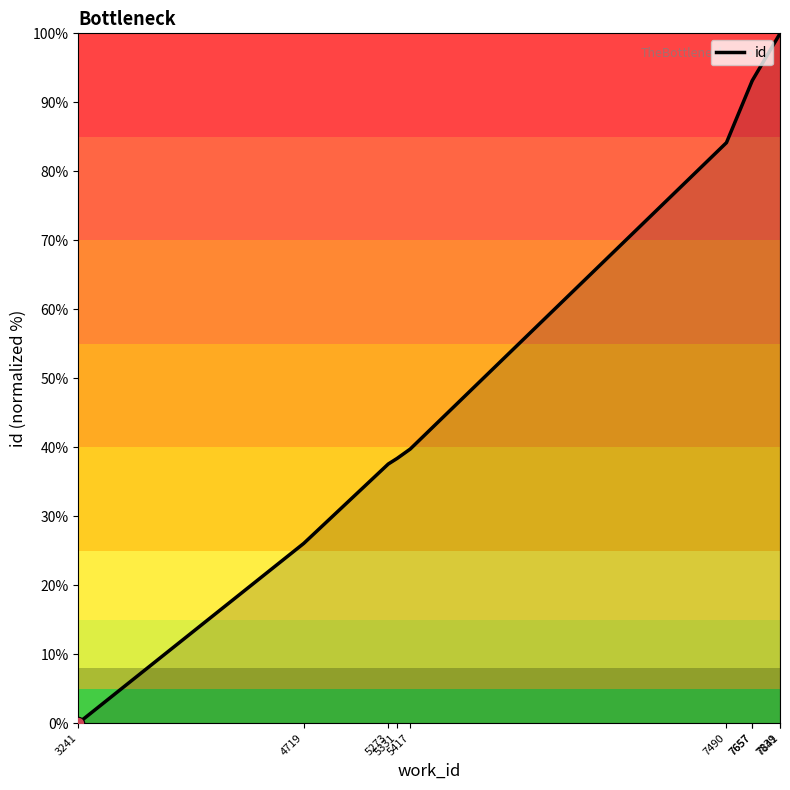

Which has a higher value, 4719 or 7657?

7657